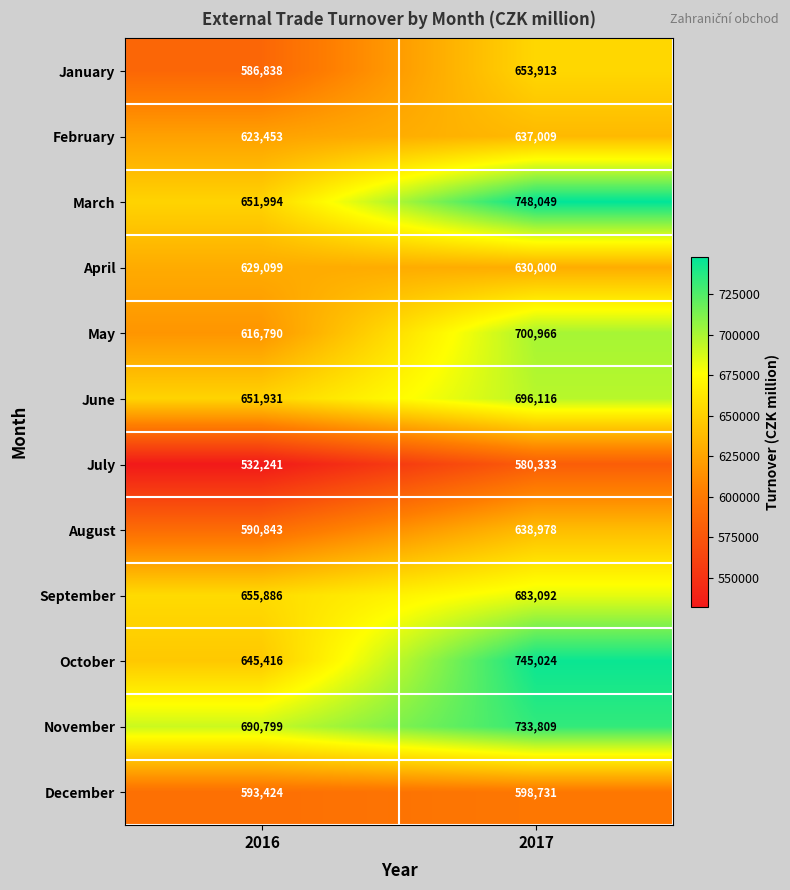

At which category is the sum across all series the highest?

2017